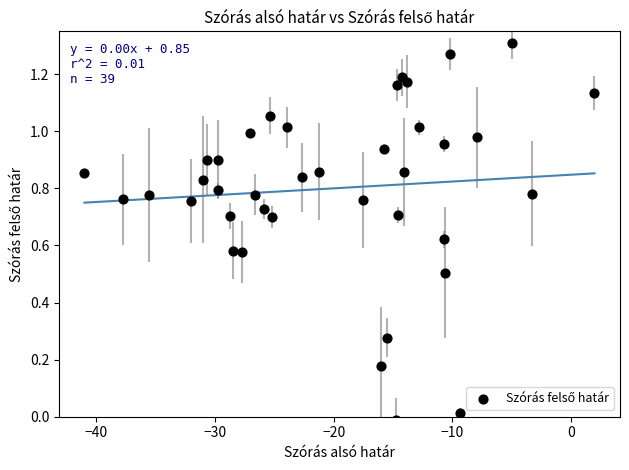

What is the range of X values (max minus min)?

43.0